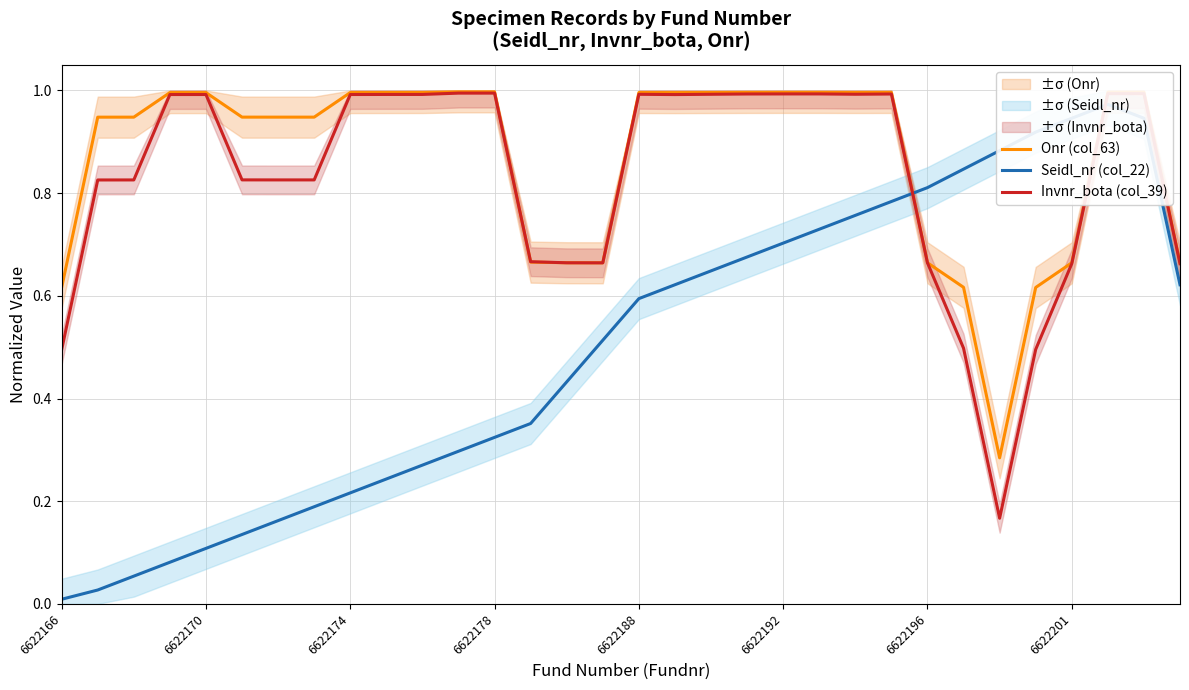

What is the sum of the Onr (col_63) values at 25 and 22?

1.6